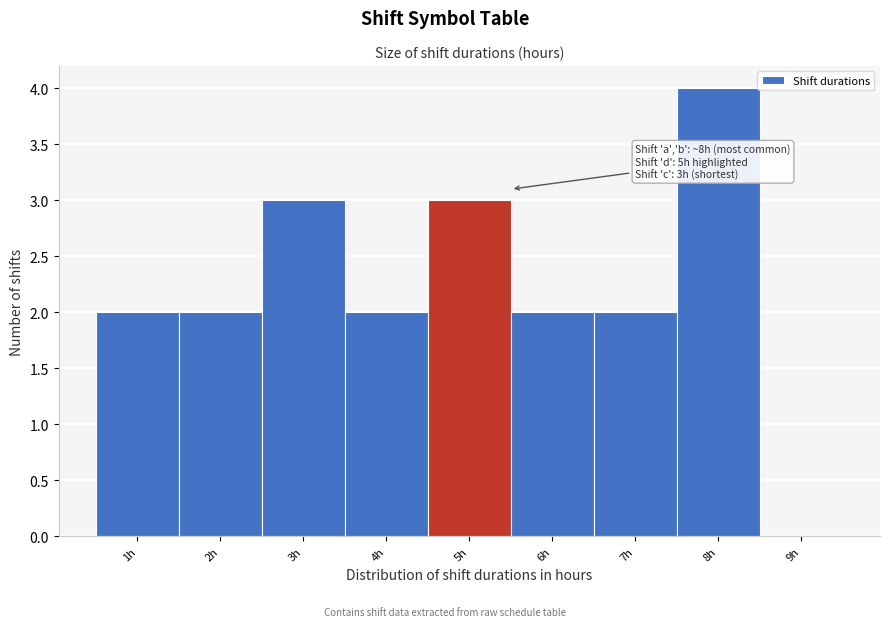

Over which range of the x-axis is the bar tallest?

7.5 to 8.5